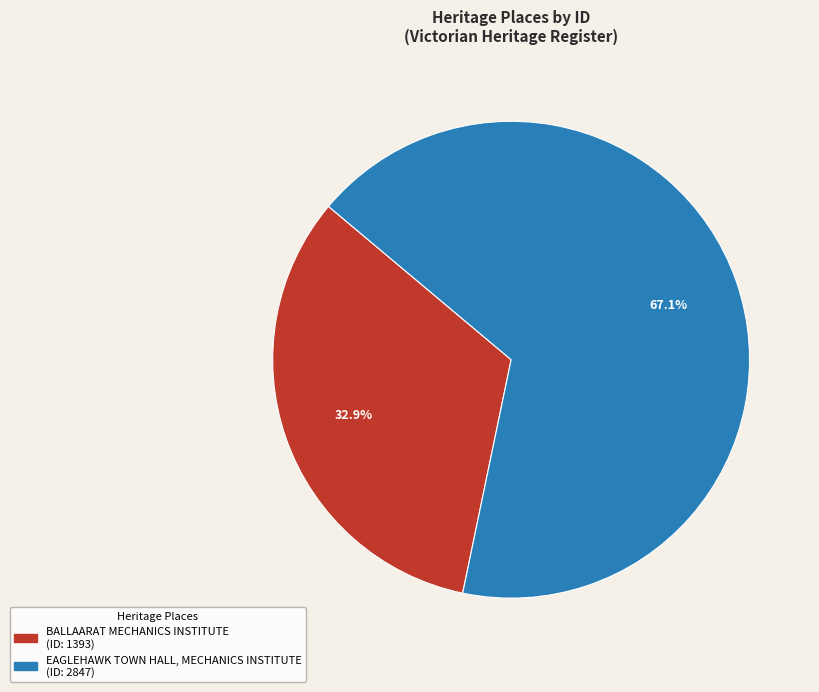

The BALLAARAT MECHANICS INSTITUTE slice represents 33% of the pie. True or false?

True